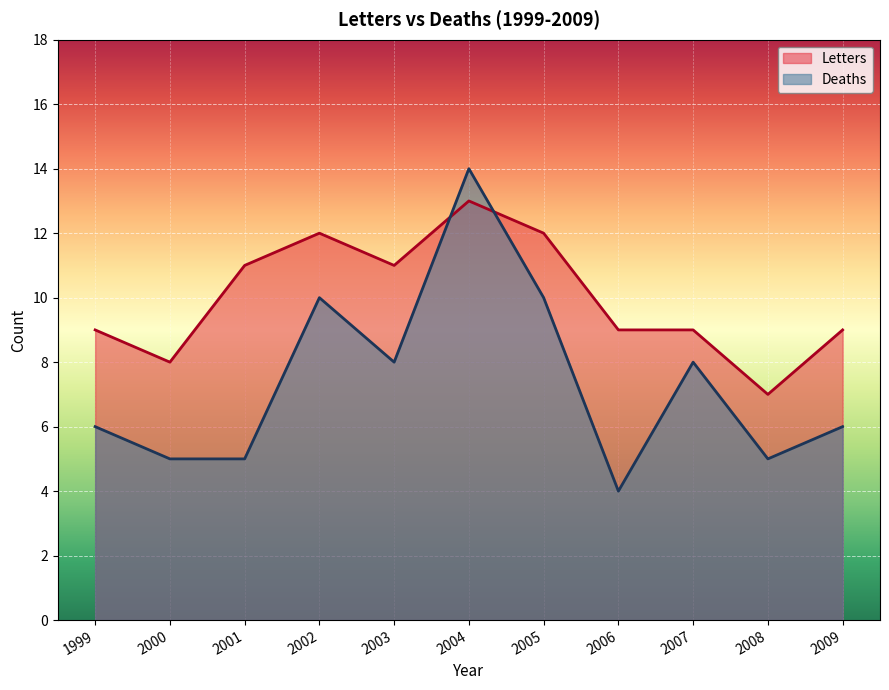

What is the difference between the maximum and minimum values in the Letters series?

6